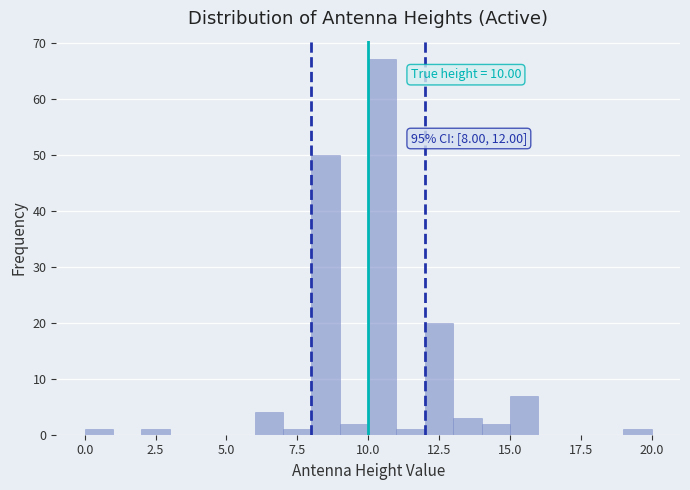

Read against the x-axis, roughly where is the centre of the tallest bar?

10.5